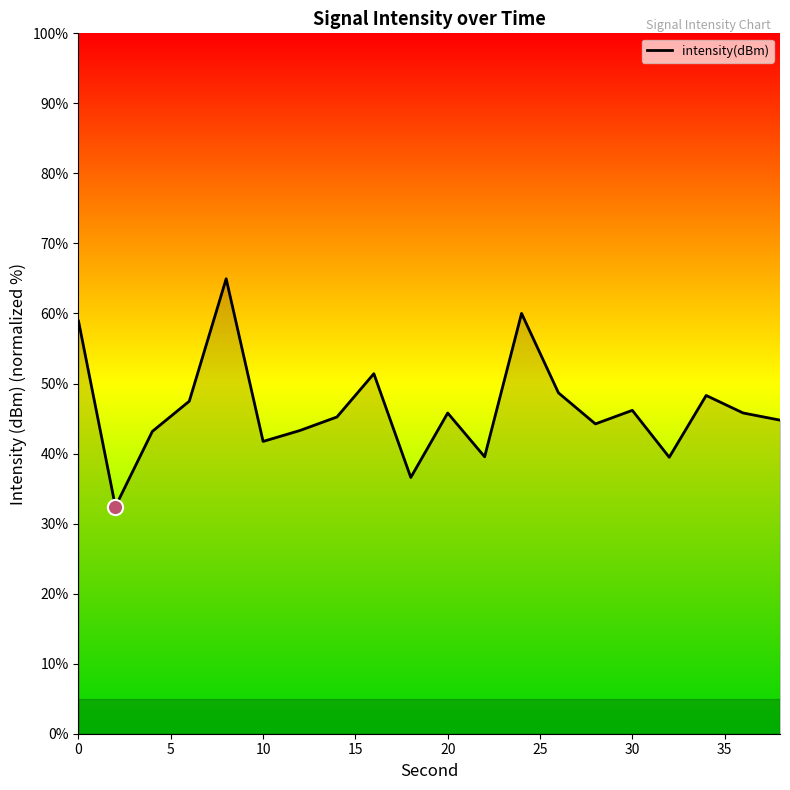

What is the minimum value shown in the chart?

32.4